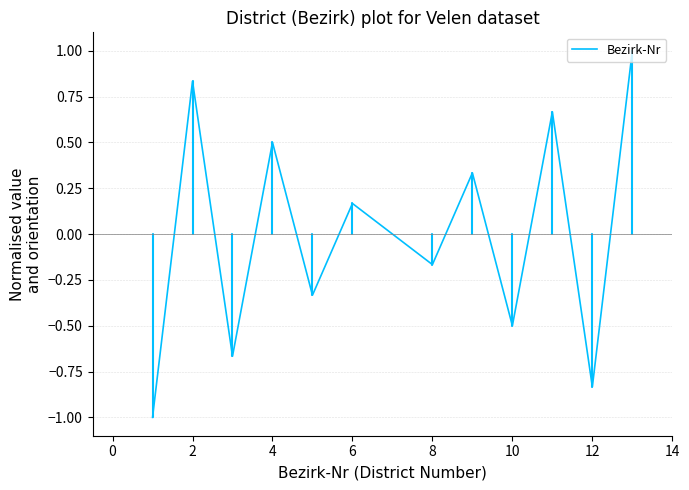

What is the greatest value displayed?

1.0